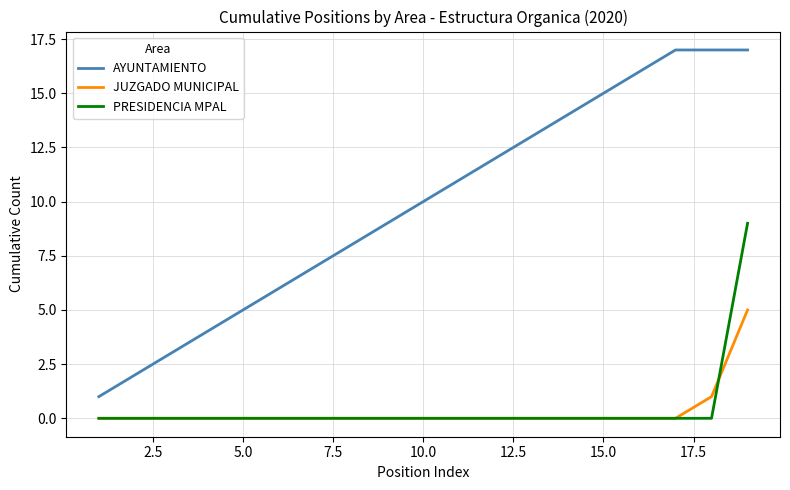

What is the highest value of the AYUNTAMIENTO series?

17